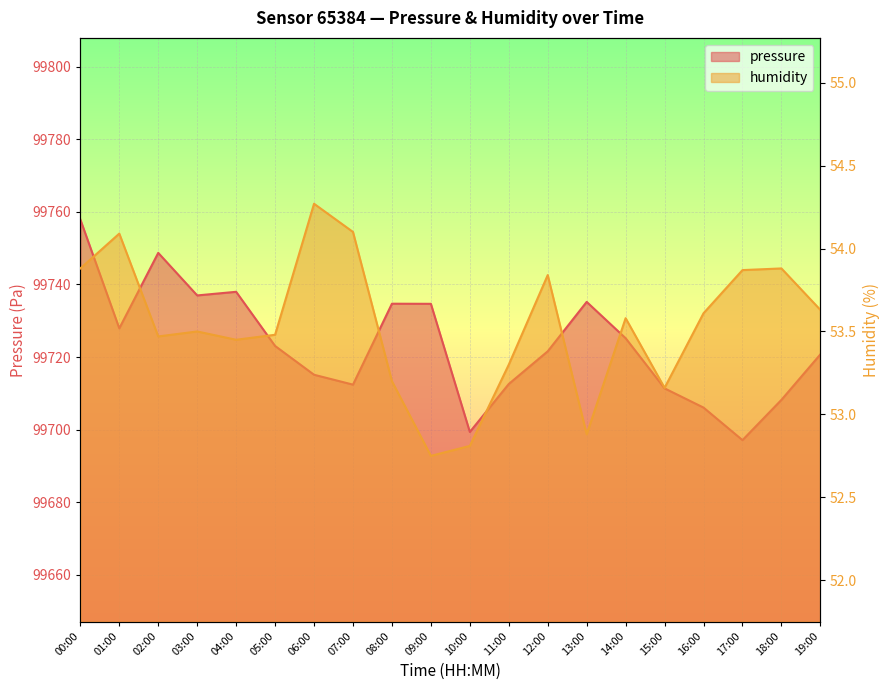

The value of pressure at 00:00 is 99757.9. True or false?

True